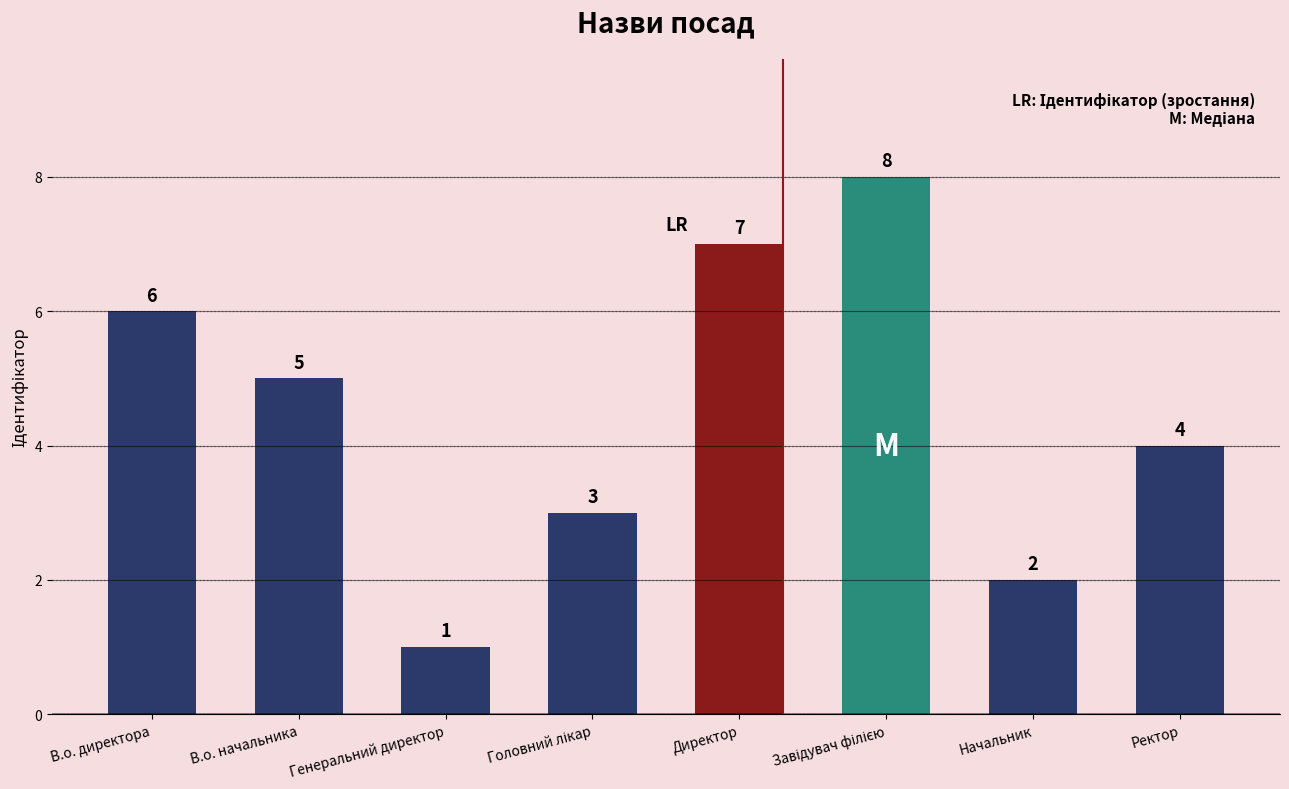

The chart shows a value of 5 at В.о. начальника. True or false?

True